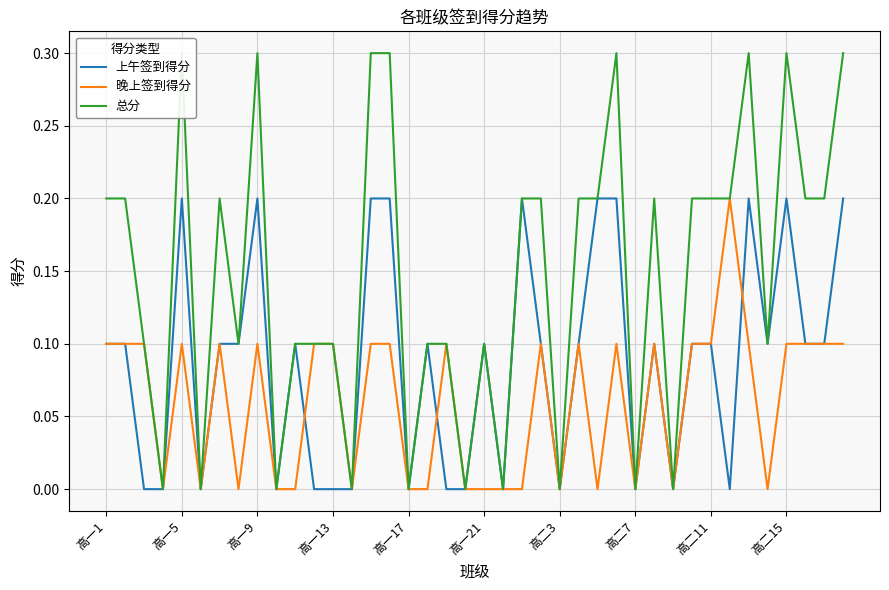

What is the difference between the second highest and minimum values in the 晚上签到得分 series?

0.1